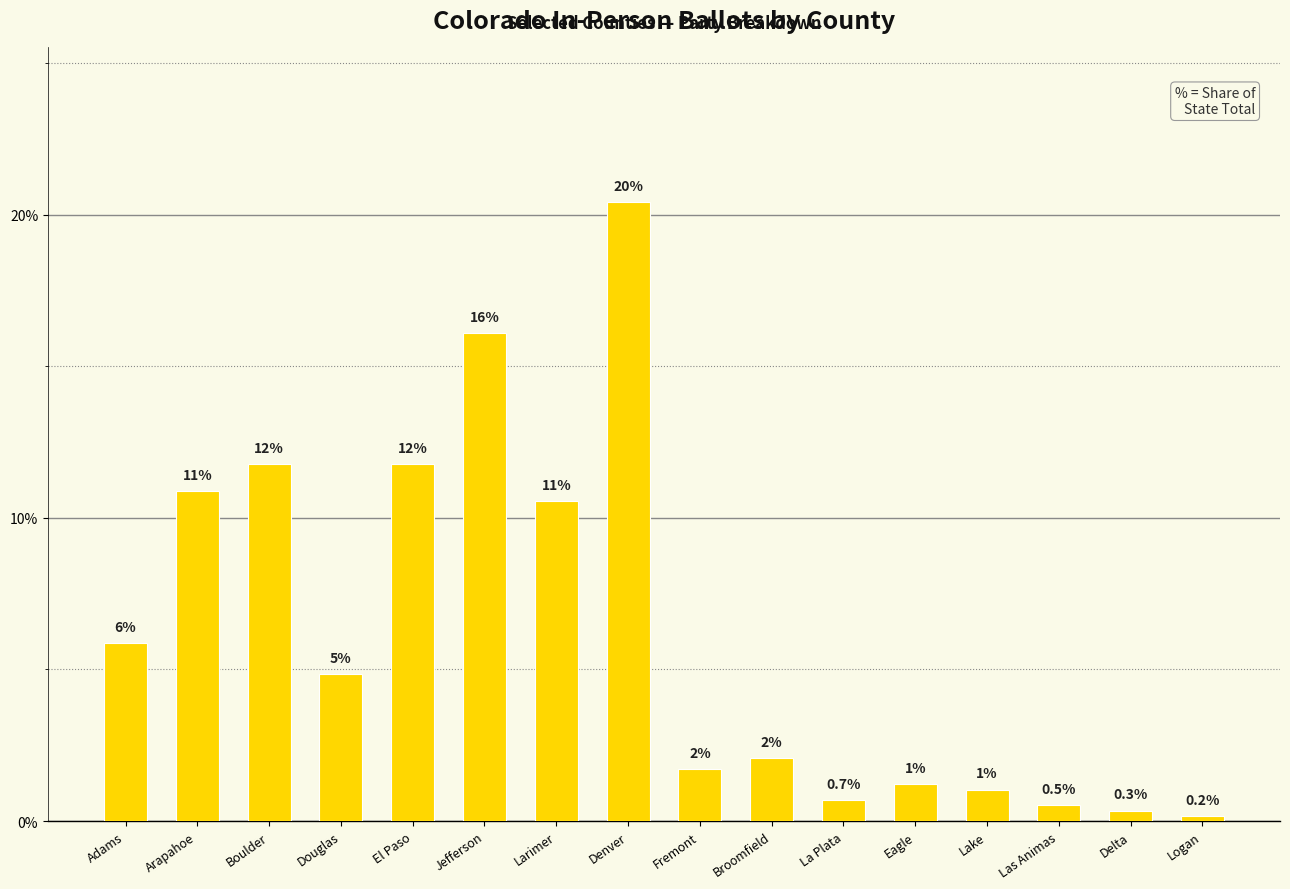

The chart shows a value of 1.1 at La Plata. True or false?

False